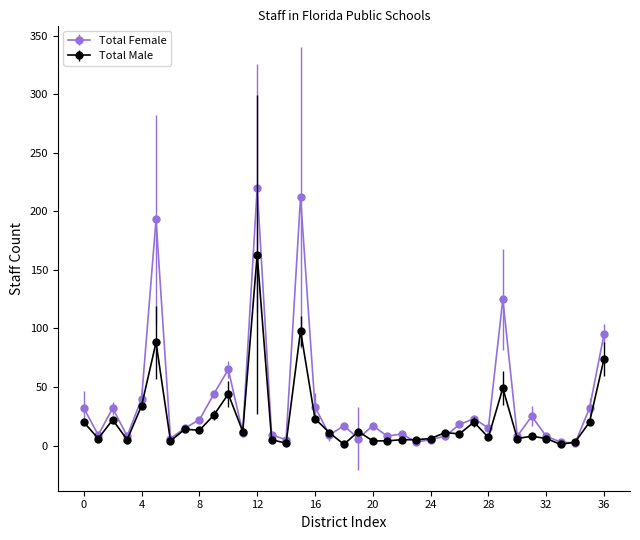

Rank the series by their maximum value, from lowest to highest.

Total Male, Total Female